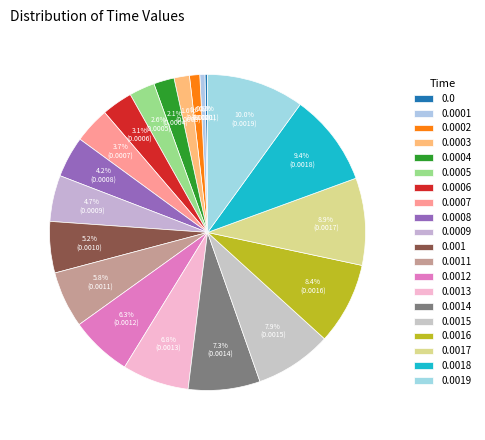

Does 0.0015 account for over 50% of the chart?

No